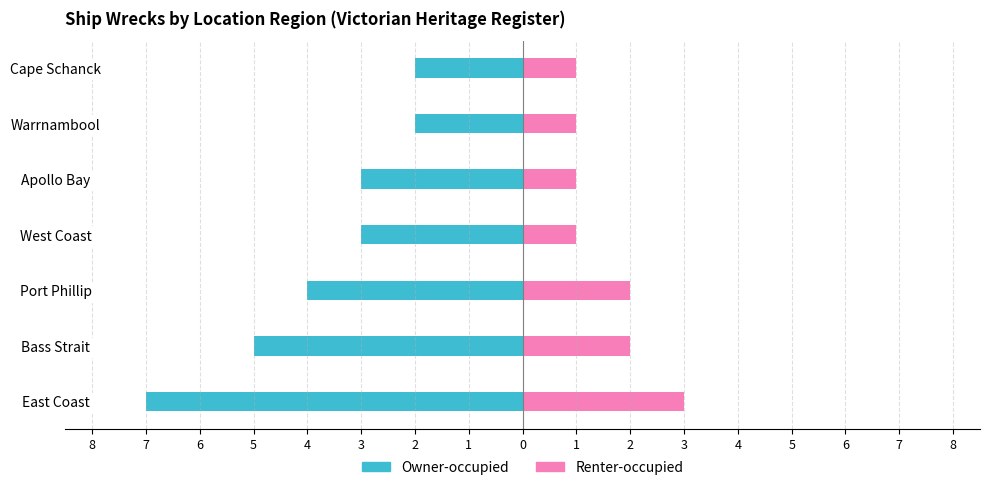

The value of Renter-occupied at Port Phillip is 2. True or false?

True